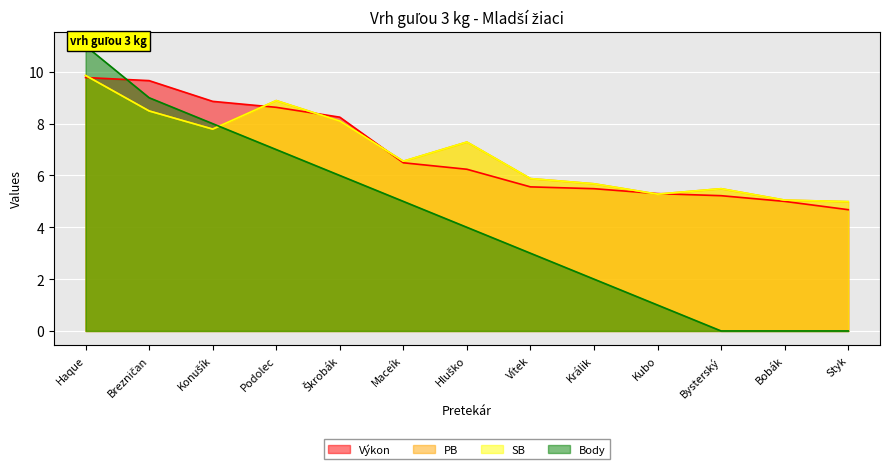

Reading right to left, what are all the values shown in this chart?

Výkon: 4.7	5.0	5.2	5.3	5.5	5.6	6.2	6.5	8.2	8.6	8.9	9.7	9.8
PB: 5.0	5.0	5.5	5.3	5.7	5.9	7.3	6.5	8.1	8.9	7.8	8.5	9.9
SB: 5.0	5.0	5.5	5.3	5.7	5.9	7.3	6.5	8.1	8.9	7.8	8.5	9.9
Body: 0.0	0.0	0.0	1.0	2.0	3.0	4.0	5.0	6.0	7.0	8.0	9.0	11.0